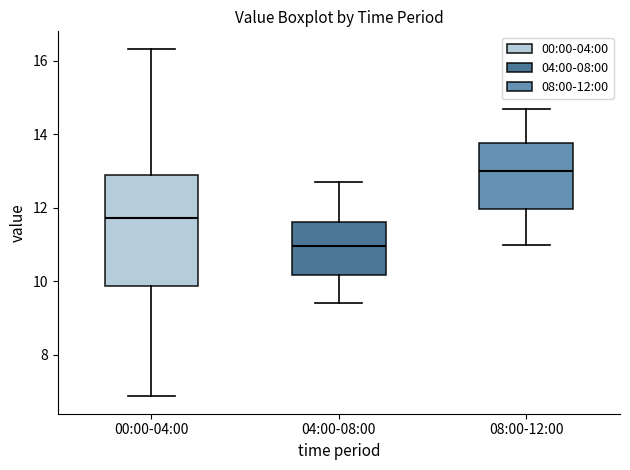

Reading left to right, read every box against the y-axis: the position of its median line, the range the box covers, and the ends of its whiskers. The values are not printed on the chart, so give them approximately, as read against the axis.

00:00-04:00: median 11.8, box 9.8 to 12.8, whiskers 6.8 to 16.4
04:00-08:00: median 11.0, box 10.2 to 11.6, whiskers 9.4 to 12.8
08:00-12:00: median 13.0, box 12.0 to 13.8, whiskers 11.0 to 14.8